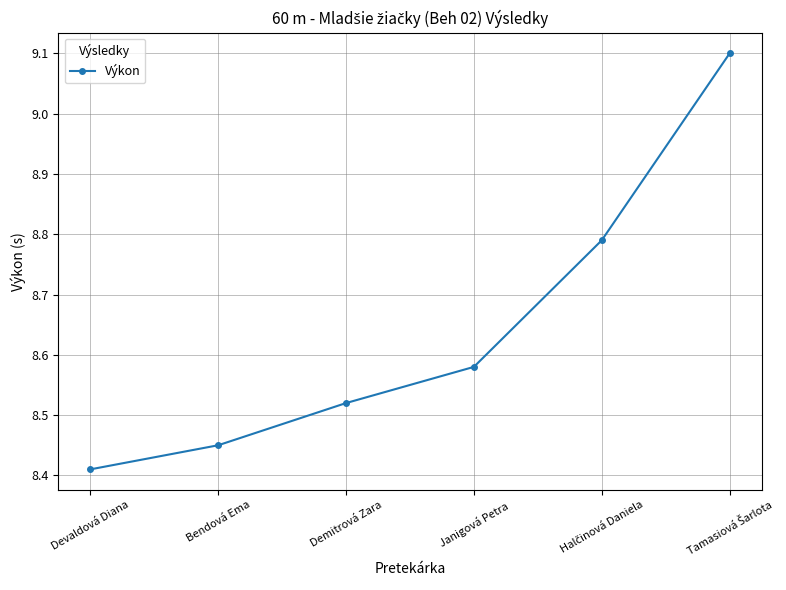

Is it true that the value at Bendová Ema is 3.9?

False